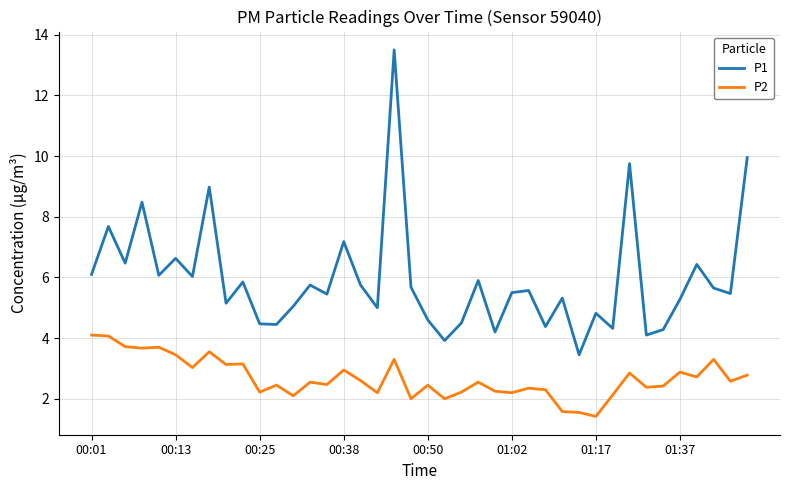

How many series are shown in this chart?

2